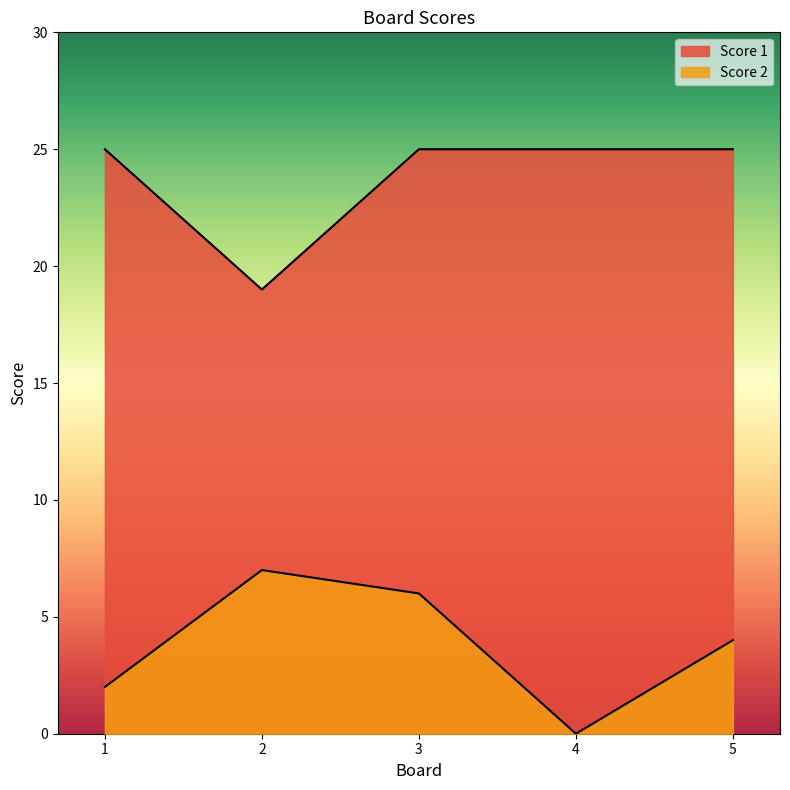

Which label corresponds to the largest value in the chart?

1